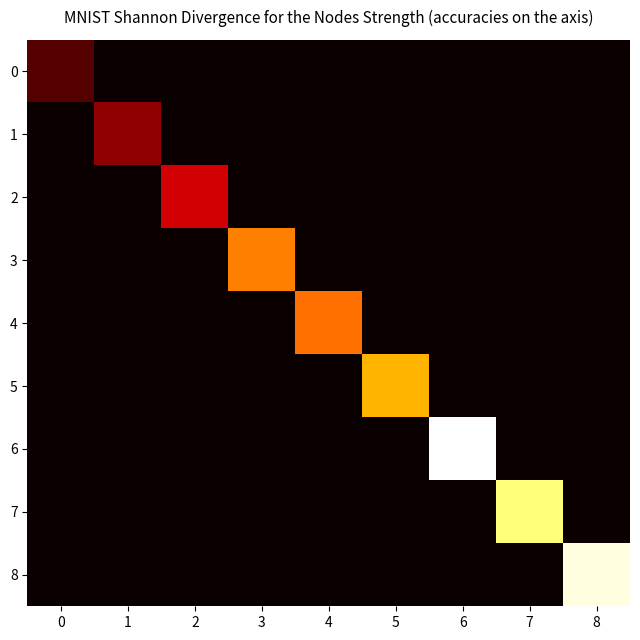

Count the number of data series in this chart.

9